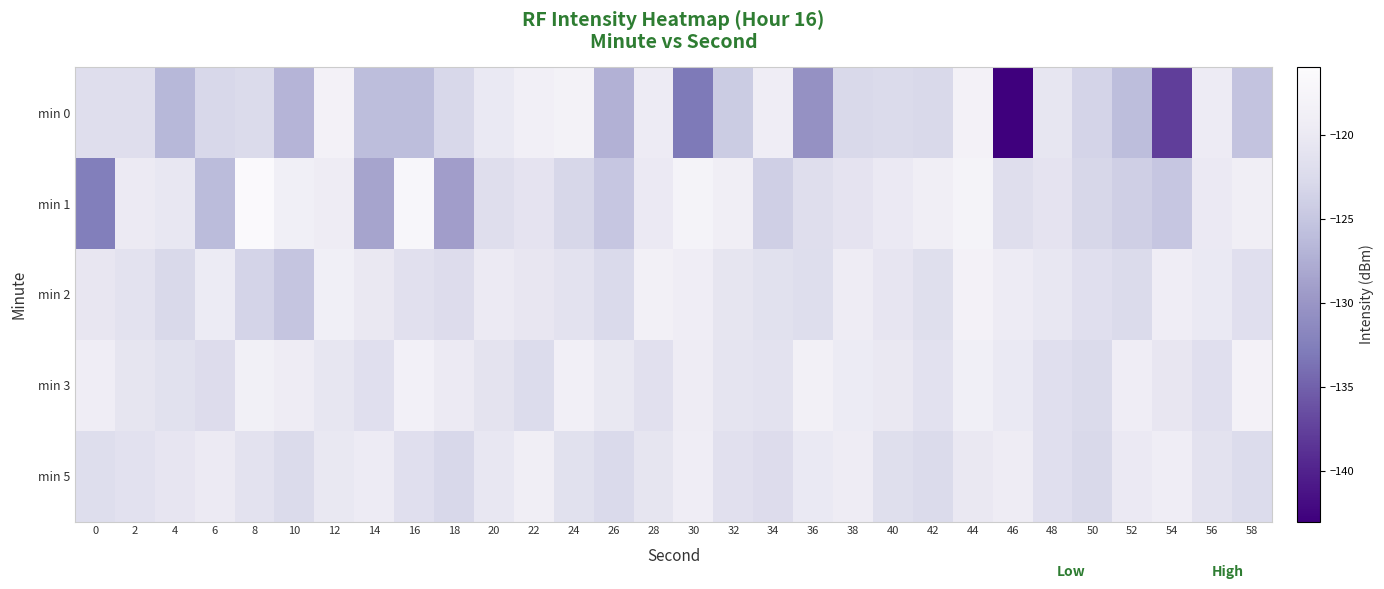

At which category is the sum across all series the highest?

44